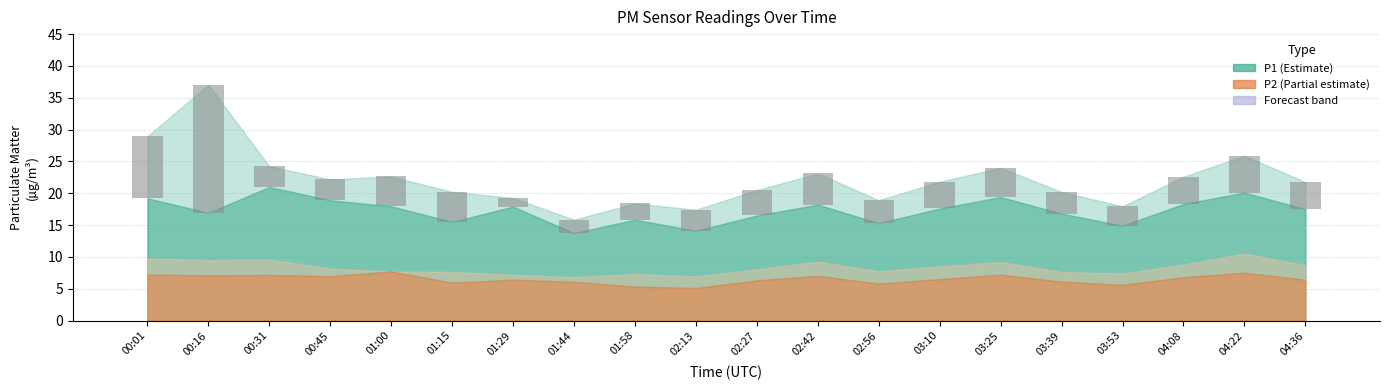

What is the label of the 15th bar from the left?

03:25